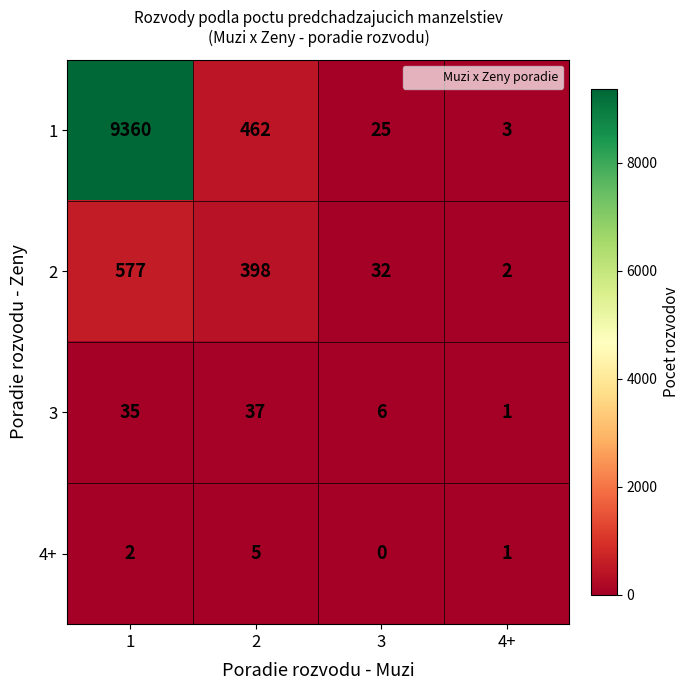

What is the difference between the maximum and minimum values in the 2 series?

575